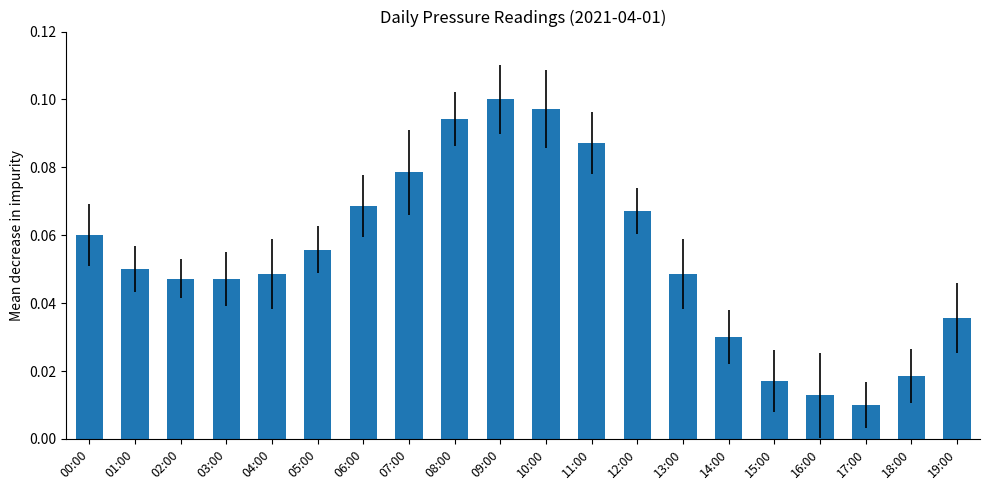

Which category has the lowest value across all series?

17:00